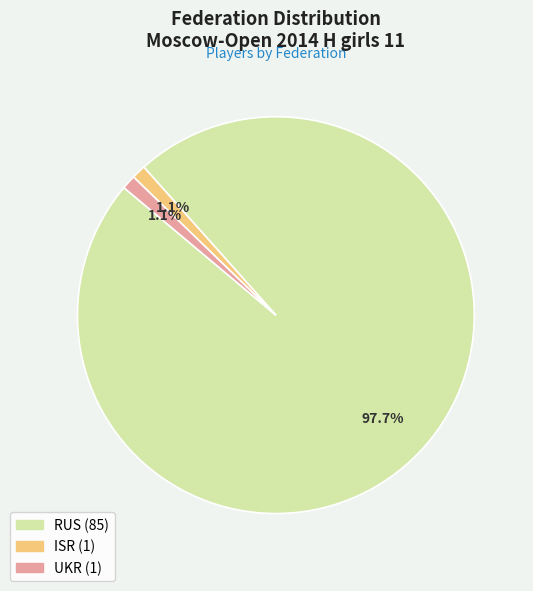

Which slice is the largest?

RUS